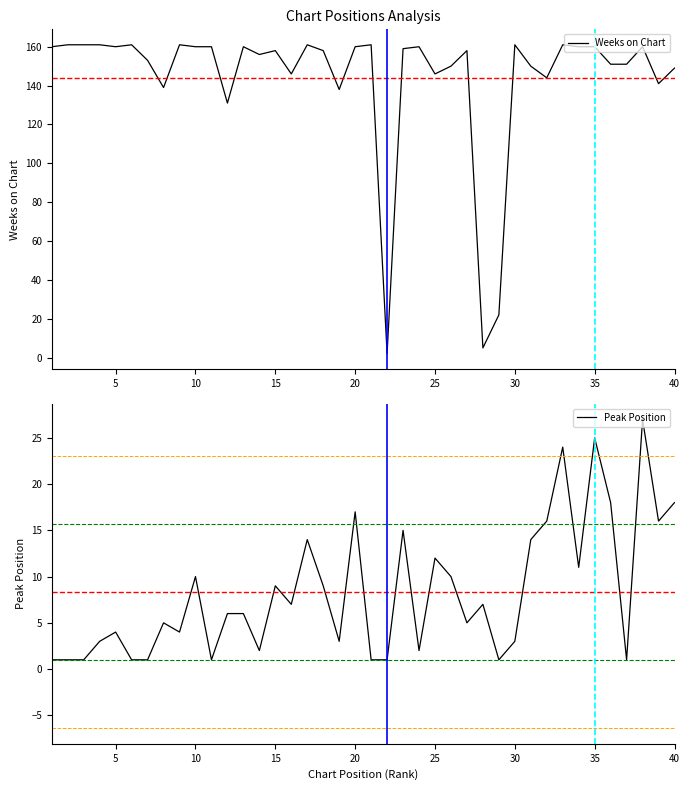

Which series has the widest spread of values?

Weeks on Chart